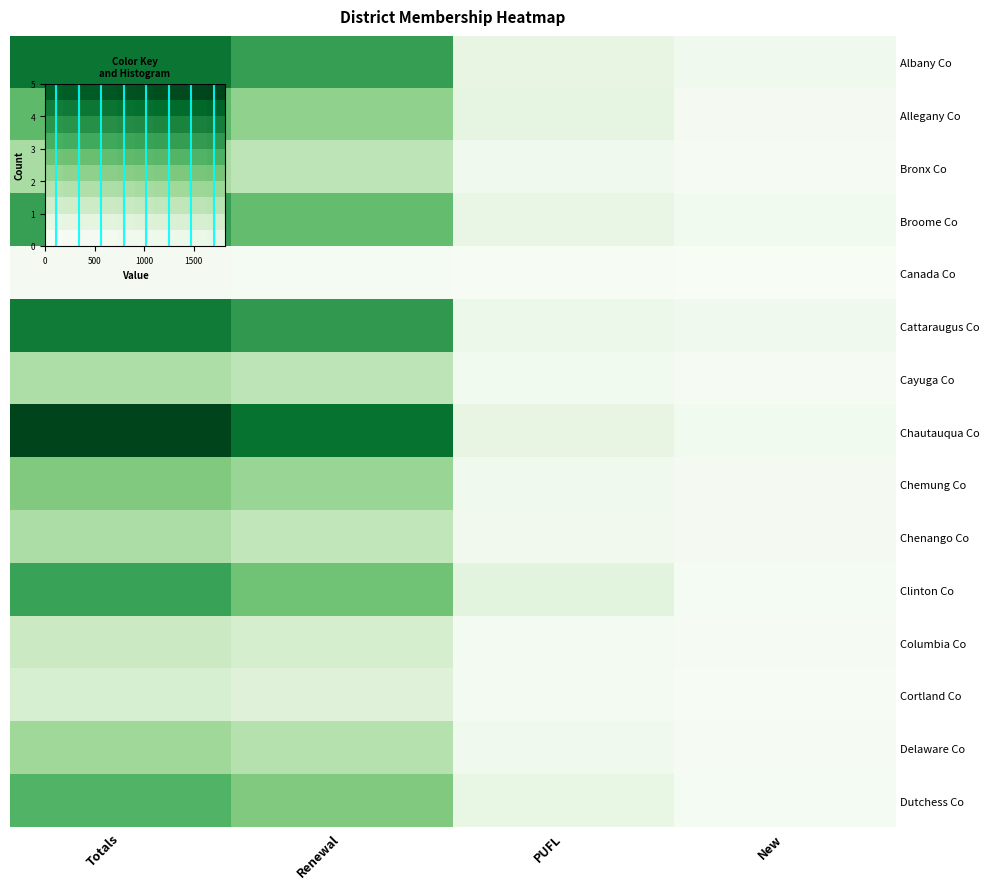

What is the approximate value of Chautauqua Co at New?

67